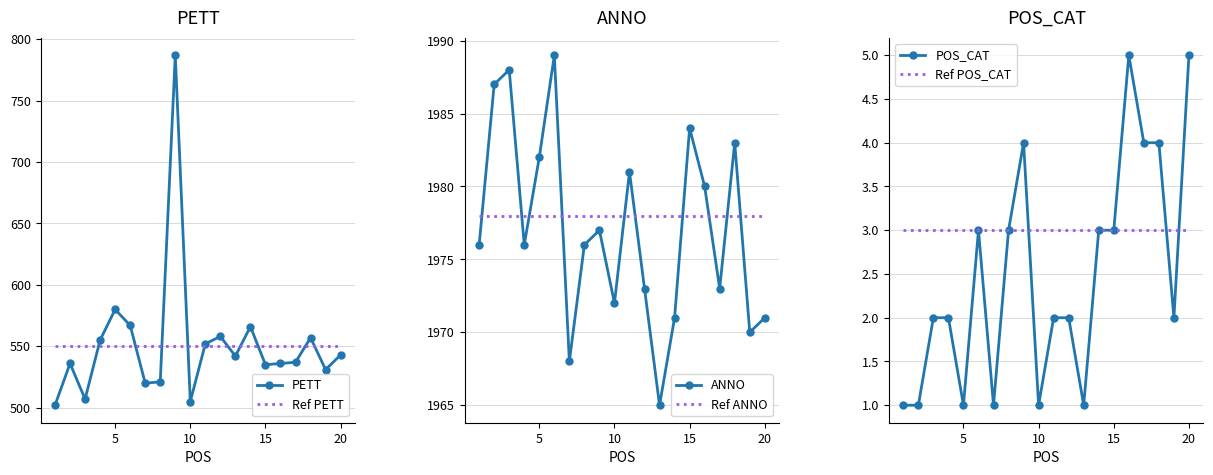

Rank the series by their maximum value, from lowest to highest.

Ref POS_CAT, POS_CAT, Ref PETT, PETT, Ref ANNO, ANNO